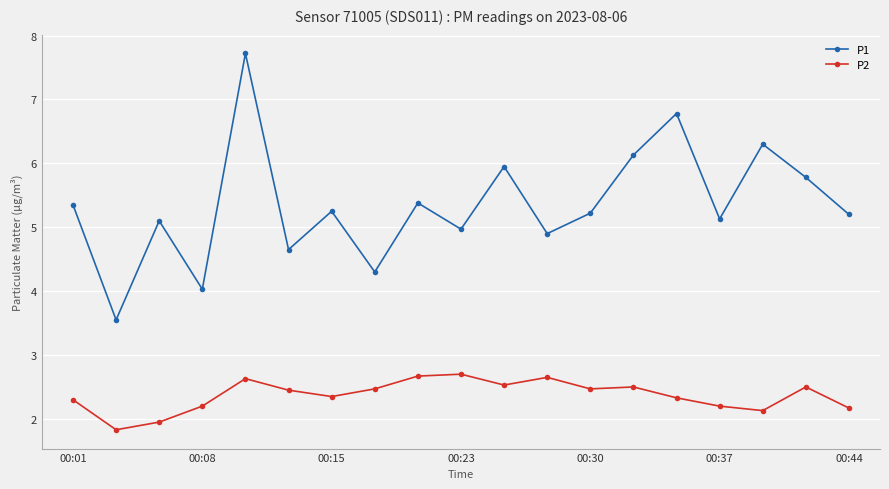

What is the value of the P2 point at the 9th from the left?

2.7